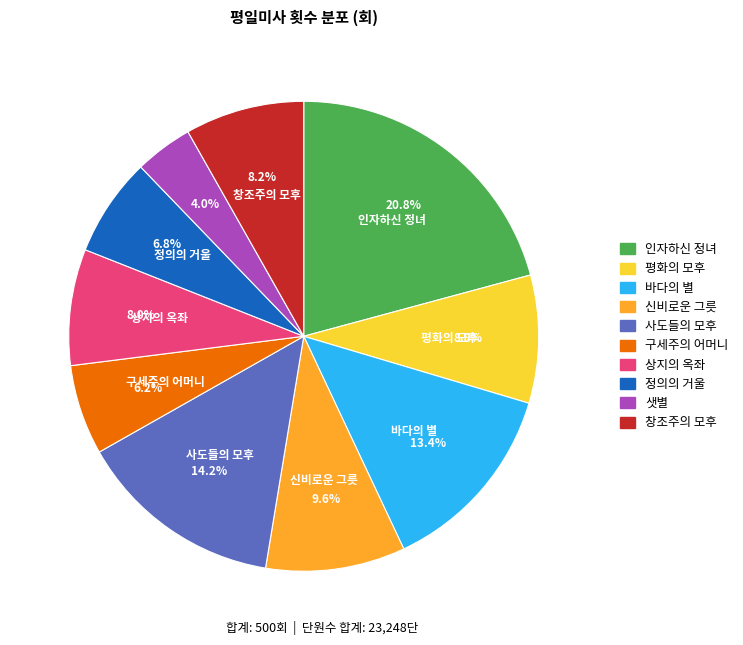

True or false: 정의의 거울 accounts for 1% of the total.

False